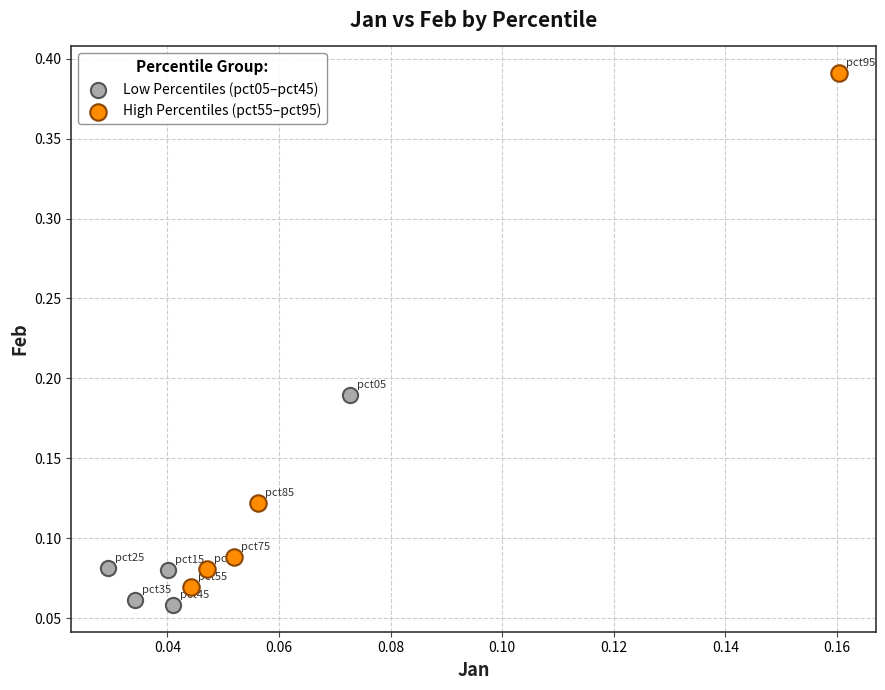

Which series has the largest Y range (max minus min)?

High Percentiles (pct55–pct95)